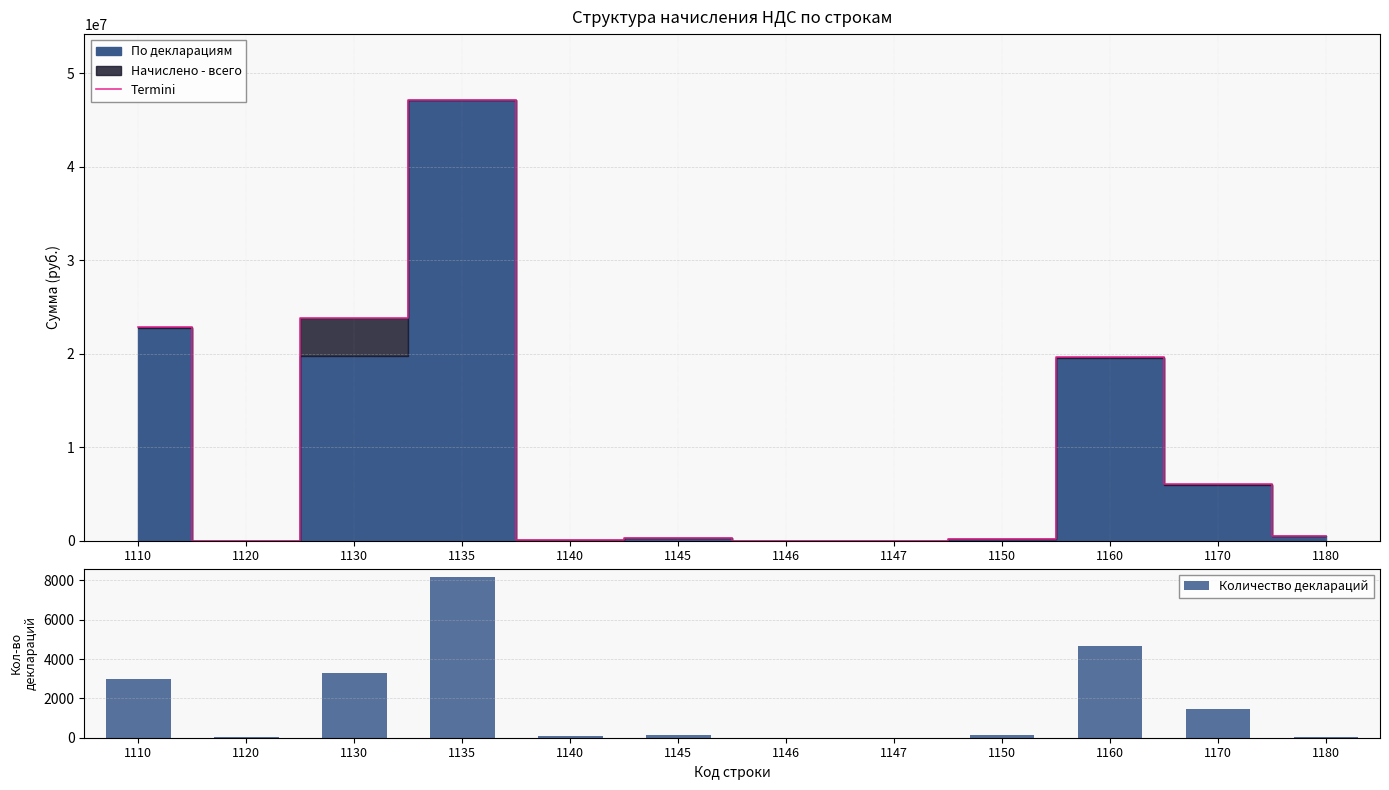

List the labels in order of Termini value, smallest first.

1146, 1147, 1120, 1140, 1150, 1145, 1180, 1170, 1160, 1110, 1130, 1135